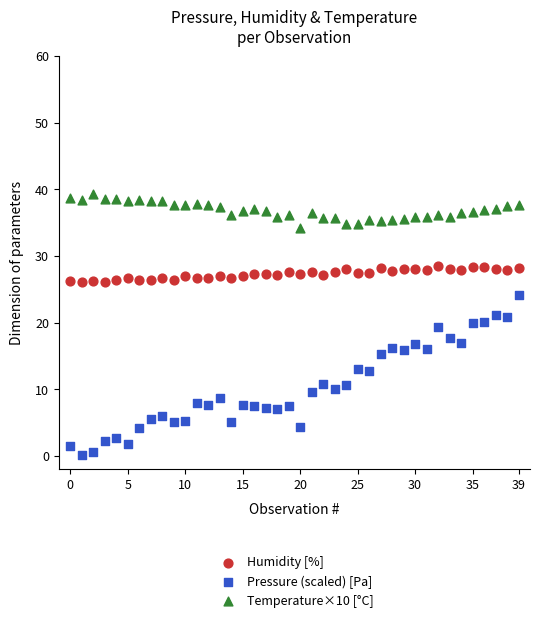

Across all data points, what is the range of Y values (max minus min)?

39.2